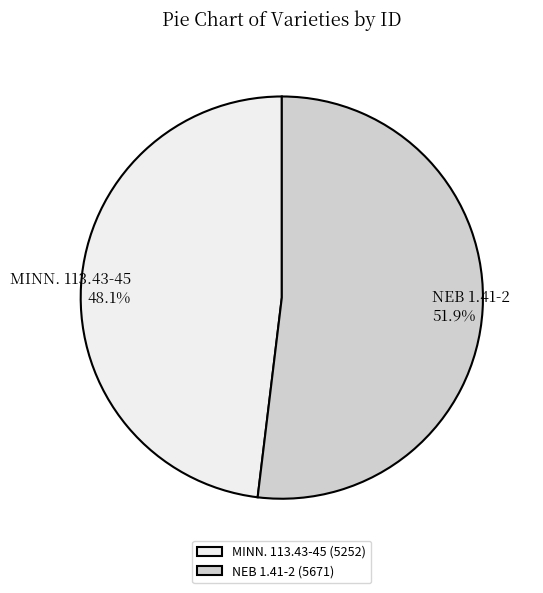

Which category accounts for the majority?

NEB 1.41-2